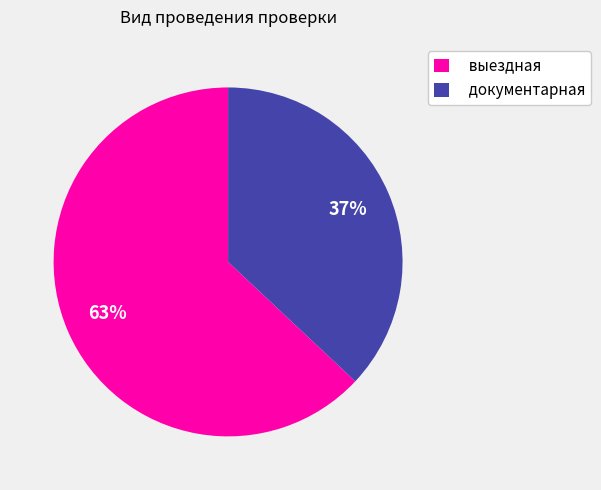

Which slice represents more than half of the pie?

выездная